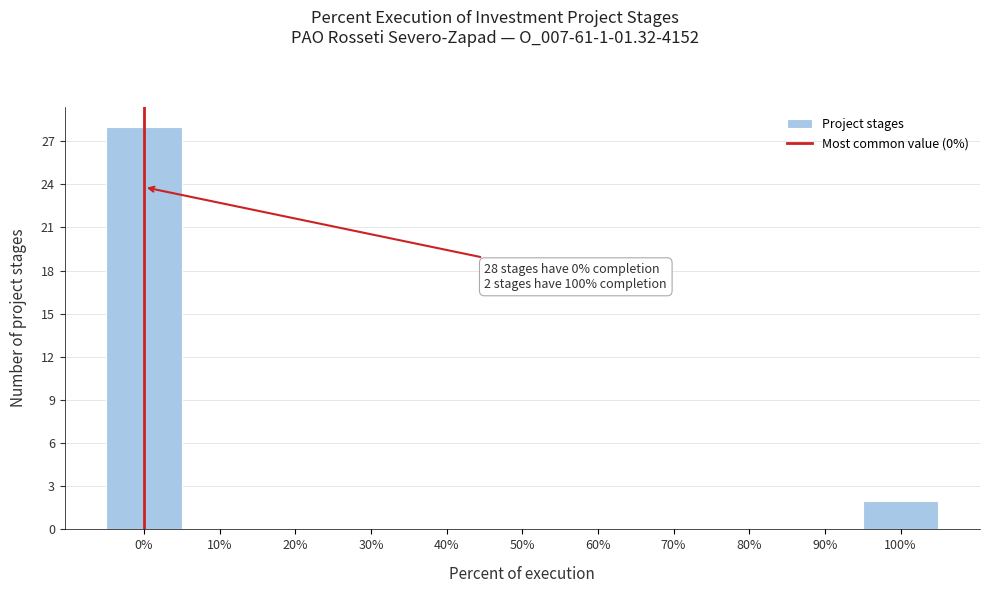

Reading right to left, extract all data points from this chart.

100%=2	90%=0	80%=0	70%=0	60%=0	50%=0	40%=0	30%=0	20%=0	10%=0	0%=28